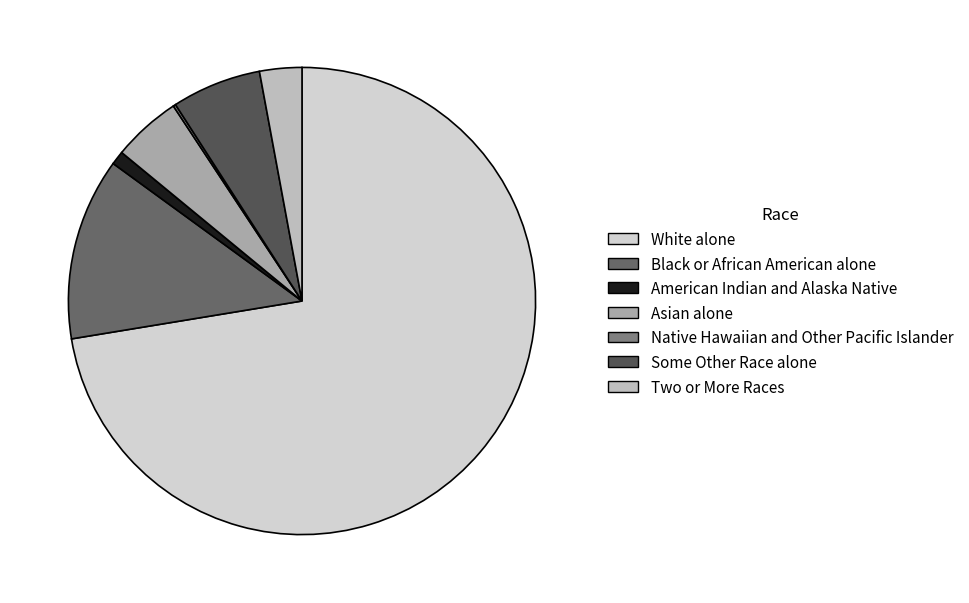

How many segments does this pie chart have?

7